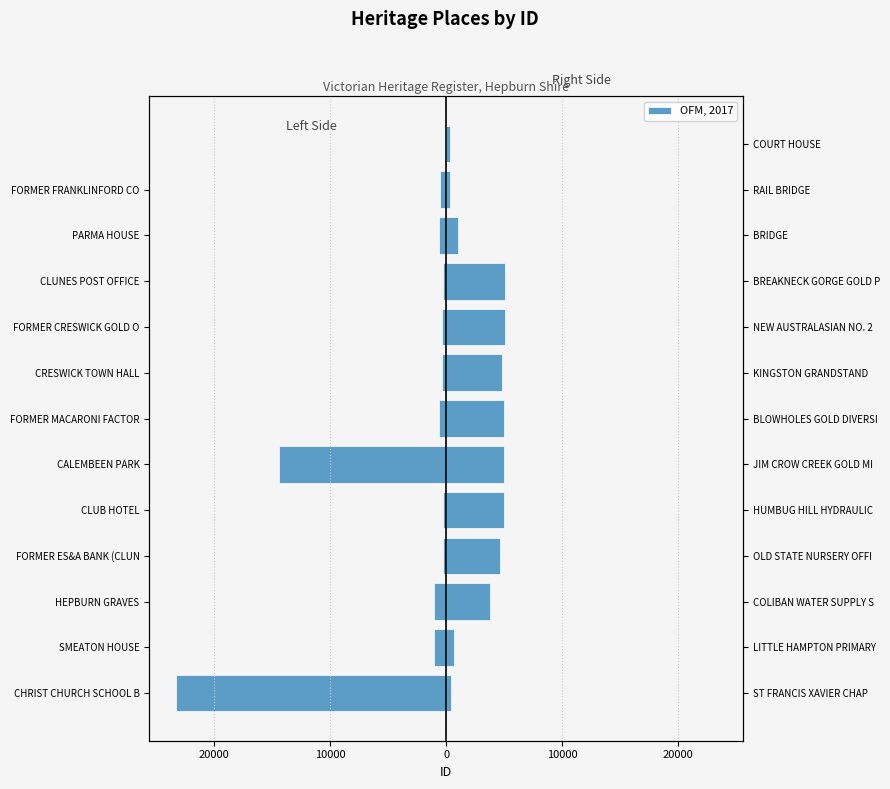

The chart shows a value of -1028 at HEPBURN GRAVES. True or false?

True